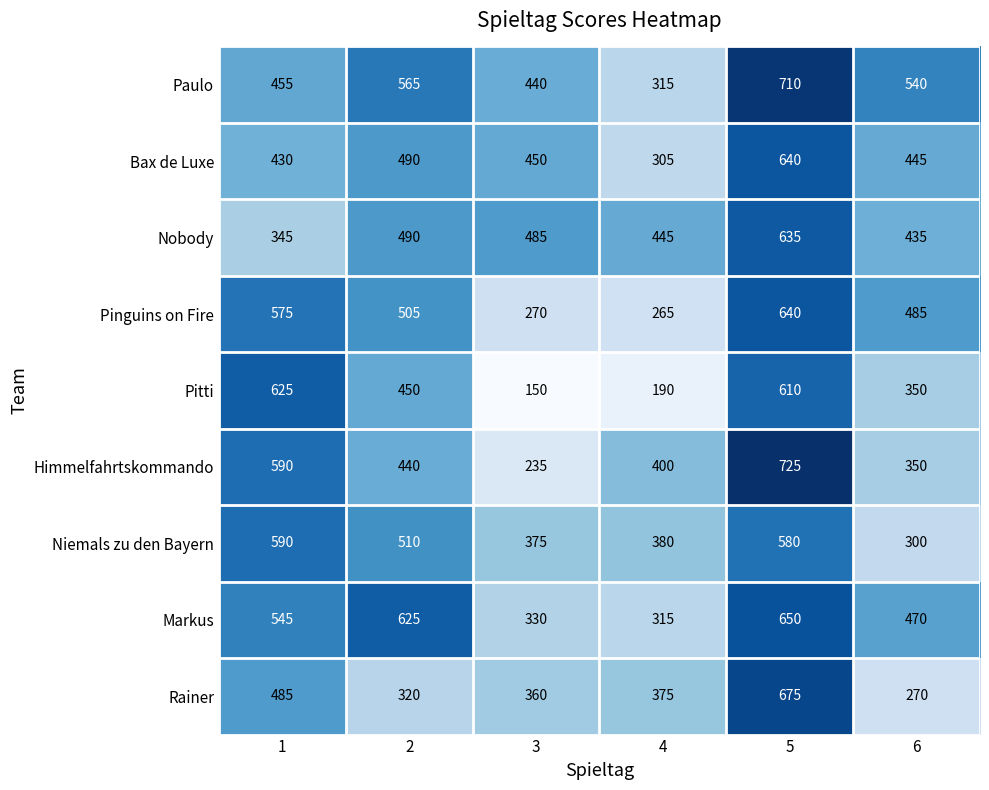

What is the sum of the Niemals zu den Bayern values at 5 and 4?

960